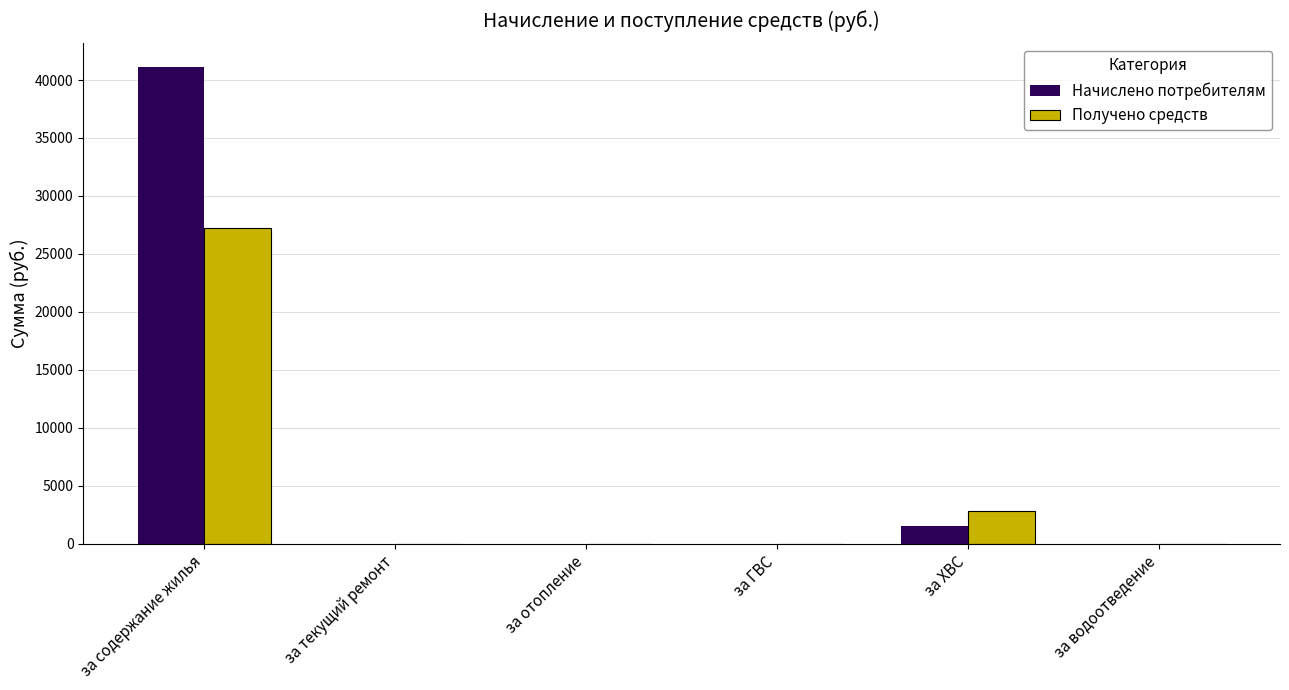

Reading right to left, transcribe all the data shown in this chart.

Начислено потребителям: 0.0	1481.0	0.0	0.0	0.0	41101.5
Получено средств: 0.0	2817.6	0.0	0.0	0.0	27220.1